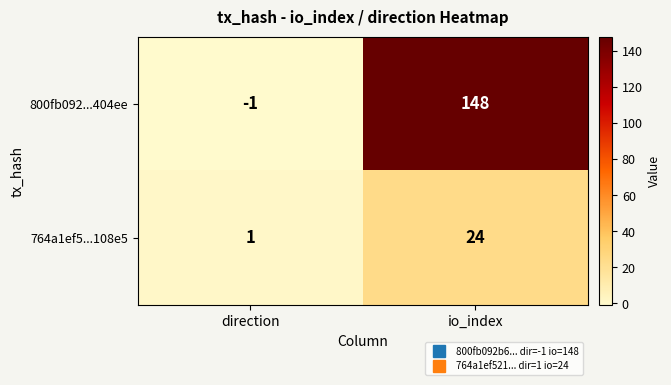

How many distinct data groups are displayed?

2